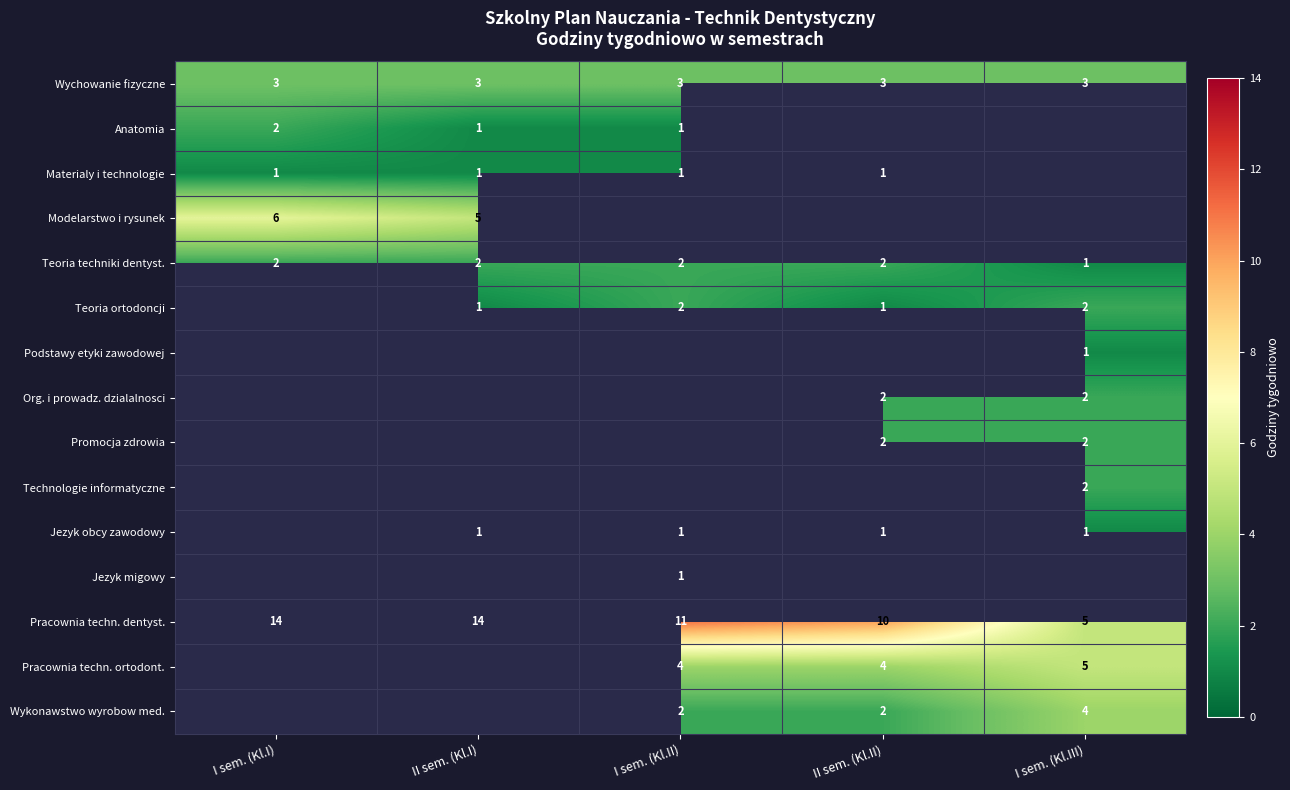

How many series are shown in this chart?

15